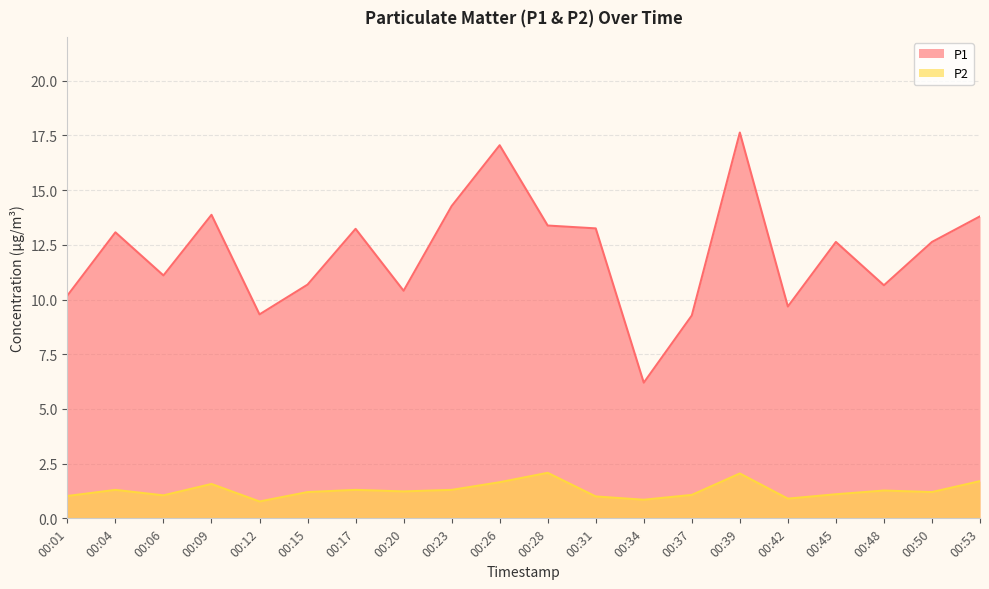

What is the sum of the P2 values at 00:28 and 00:01?

3.1